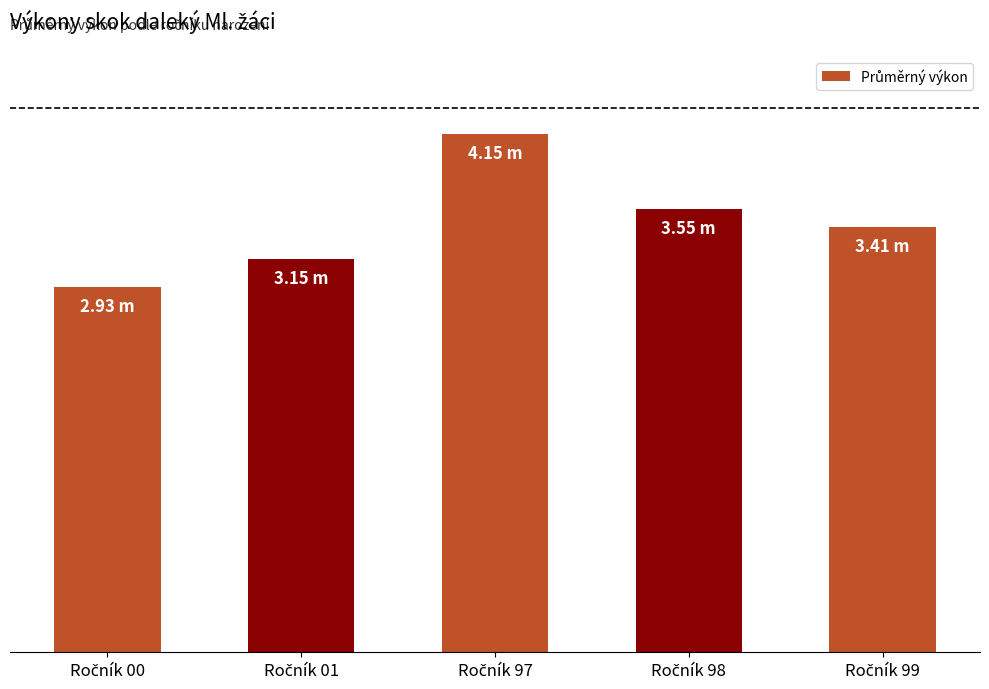

Reading right to left, extract all data points from this chart.

3.4	3.6	4.2	3.1	2.9